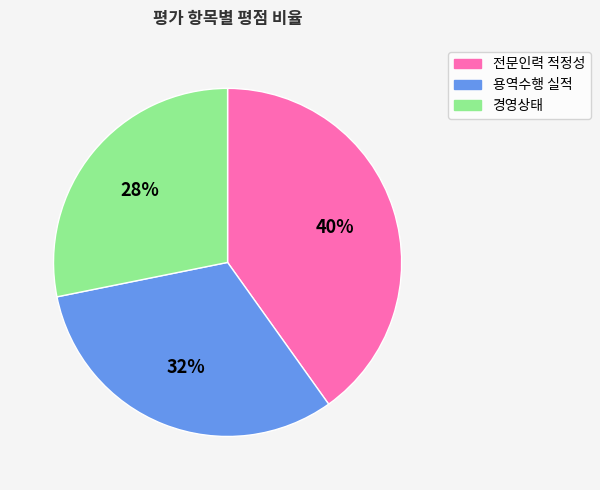

Is it true that 전문인력 적정성 is 27% of the pie?

False